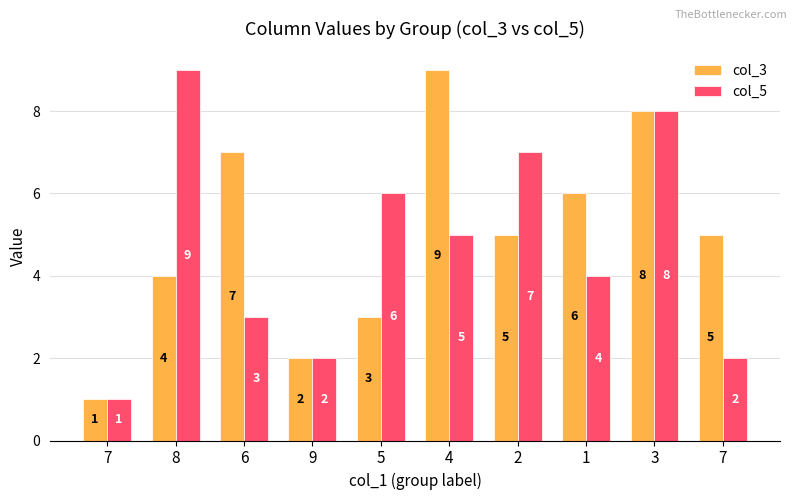

How many groups of bars are there?

10